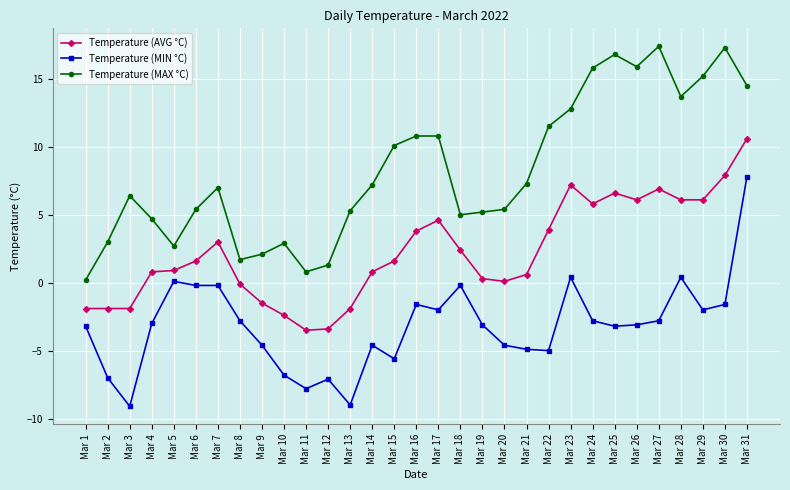

Rank the series at Mar 12 from lowest to highest value.

Temperature (MIN °C), Temperature (AVG °C), Temperature (MAX °C)